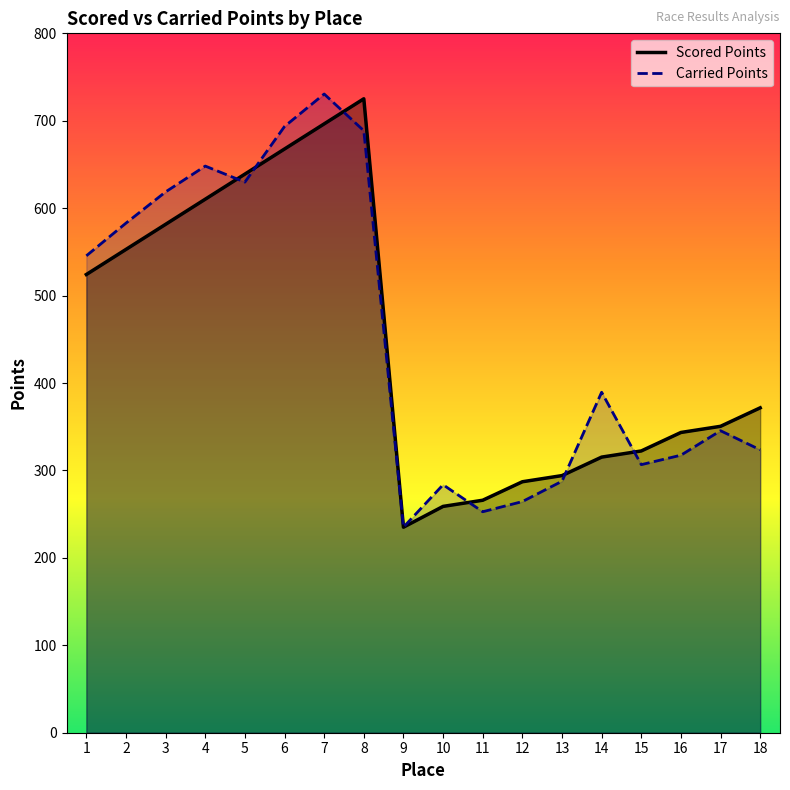

True or false: Scored Points has a value of 972.3 at 7.

False